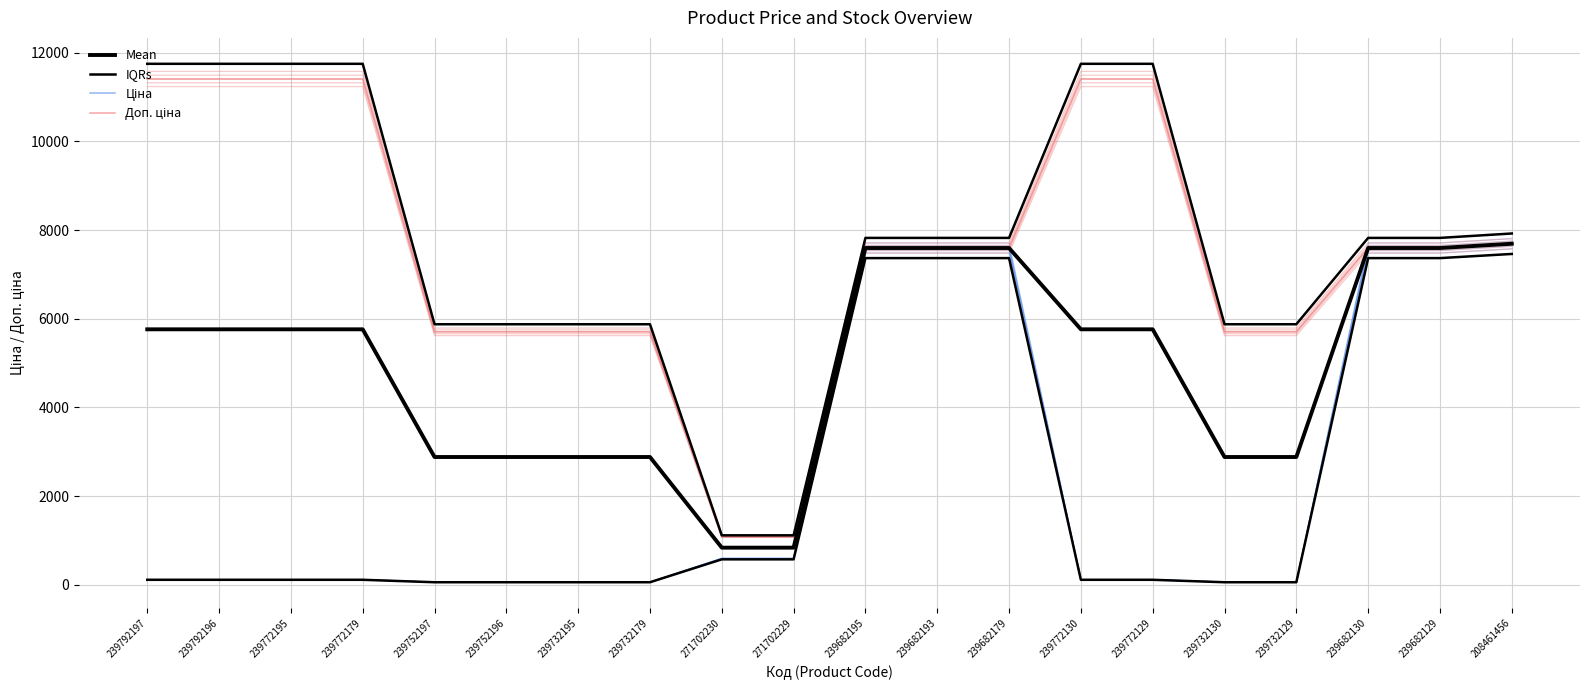

Reading right to left, list all the values displayed in this chart.

Mean: 7693.1	7596.5	7596.5	2881.0	2881.0	5762.1	5762.1	7596.5	7596.5	7596.5	835.8	835.8	2881.0	2881.0	2881.0	2881.0	5762.1	5762.1	5762.1	5762.1
IQRs: 7923.9	7824.4	7824.4	5876.2	5876.2	11752.3	11752.3	7824.4	7824.4	7824.4	1114.1	1114.1	5876.2	5876.2	5876.2	5876.2	11752.3	11752.3	11752.3	11752.3
Ціна: 7693.1	7596.5	7596.5	57.0	57.0	114.1	114.1	7596.5	7596.5	7596.5	589.9	589.9	57.0	57.0	57.0	57.0	114.1	114.1	114.1	114.1
Доп. ціна: 7693.1	7596.5	7596.5	5705.0	5705.0	11410.0	11410.0	7596.5	7596.5	7596.5	1081.7	1081.7	5705.0	5705.0	5705.0	5705.0	11410.0	11410.0	11410.0	11410.0